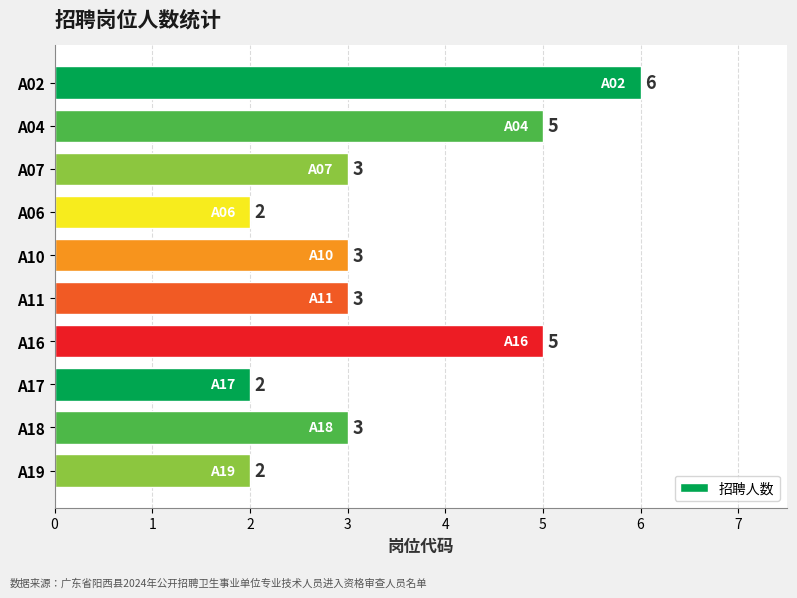

What is the label of the 1st bar from the bottom?

A19